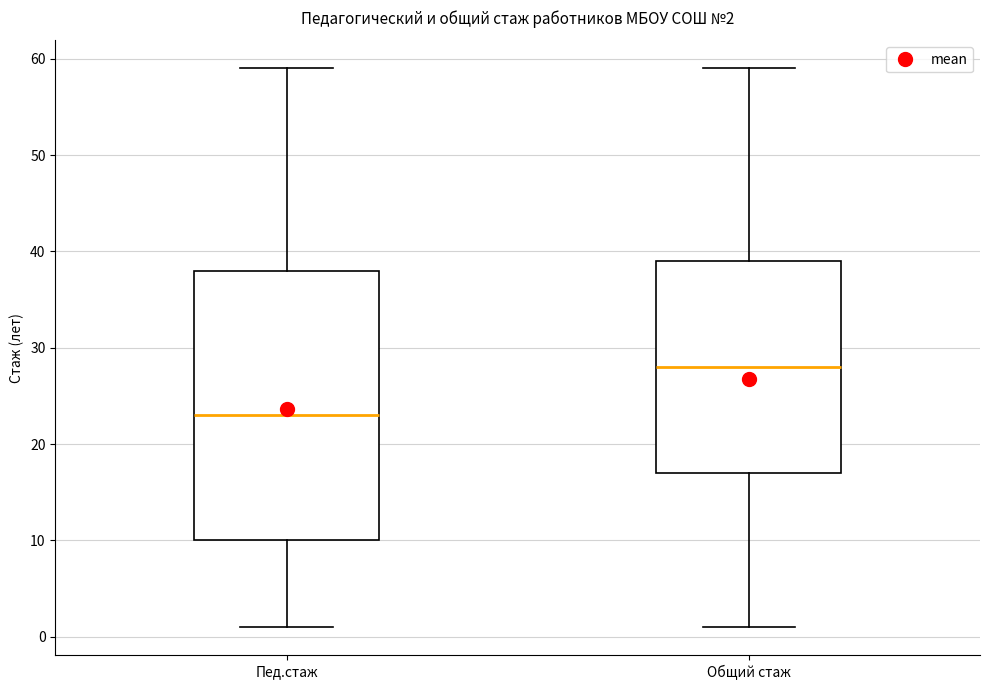

Which box is the tallest, from its lower edge to its upper edge?

Пед.стаж